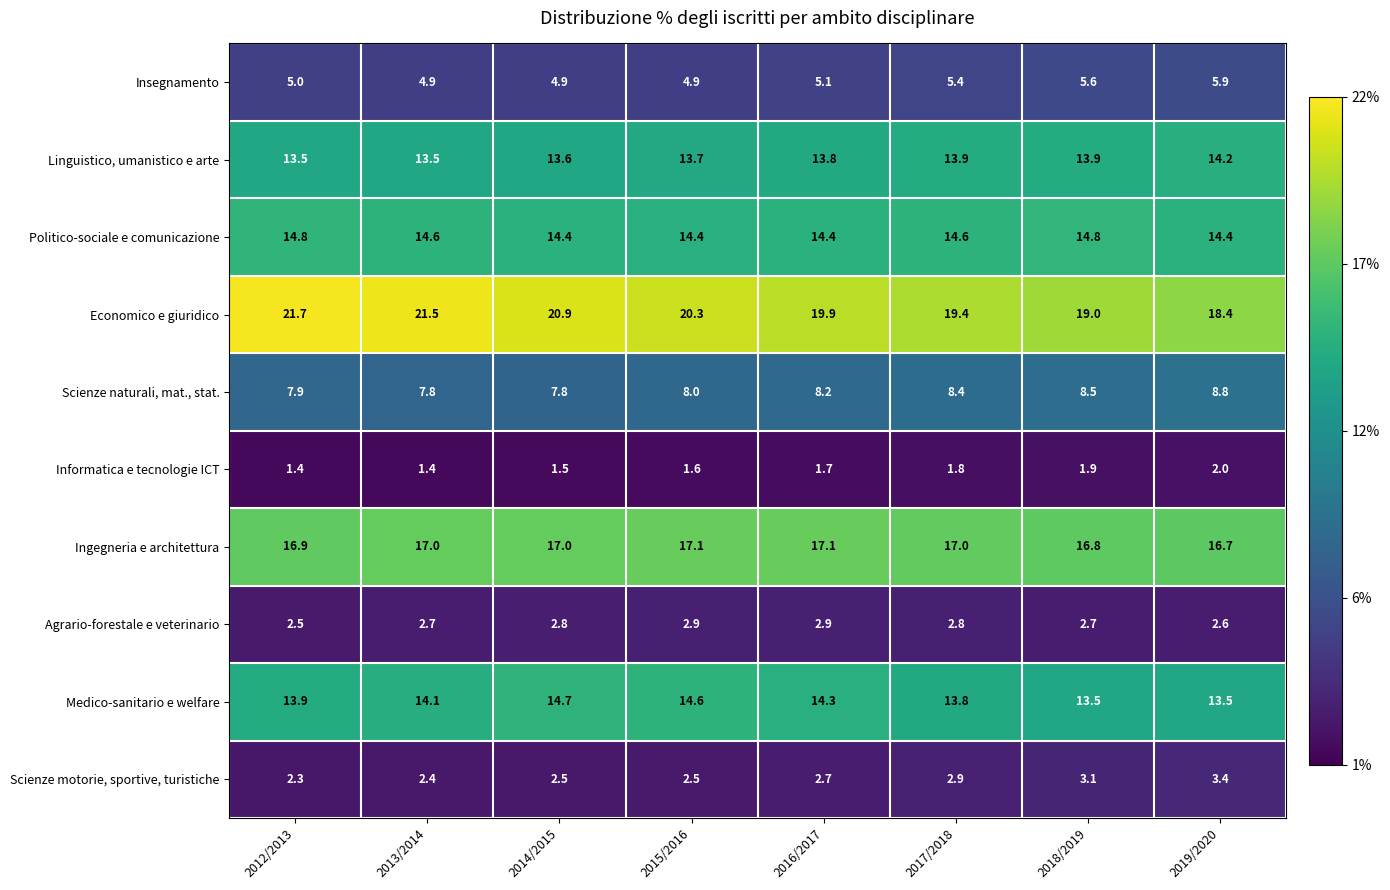

True or false: Informatica e tecnologie ICT has a value of 1.4 at 2013/2014.

True